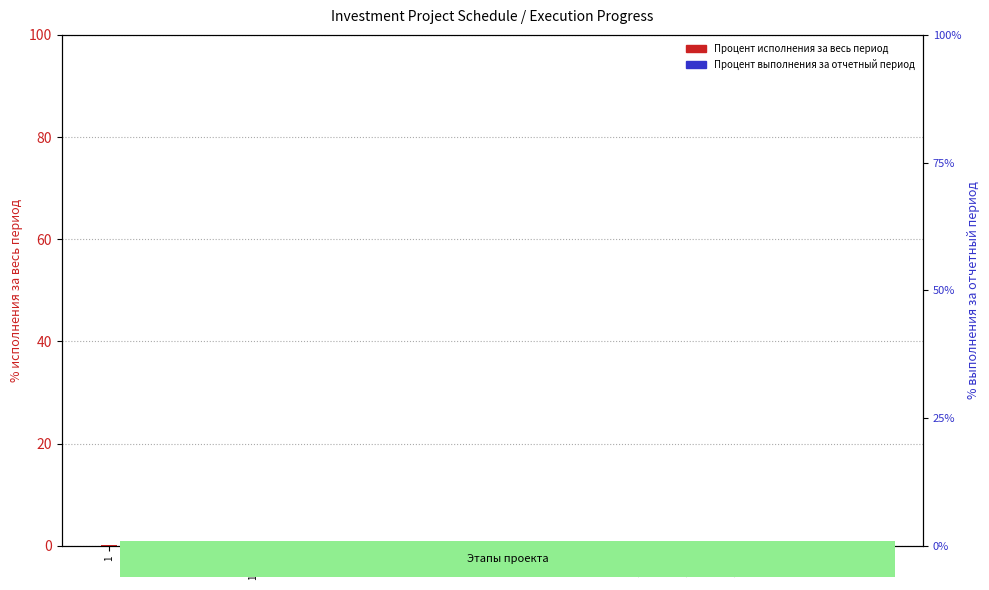

What position from the left is 1.5.?

7